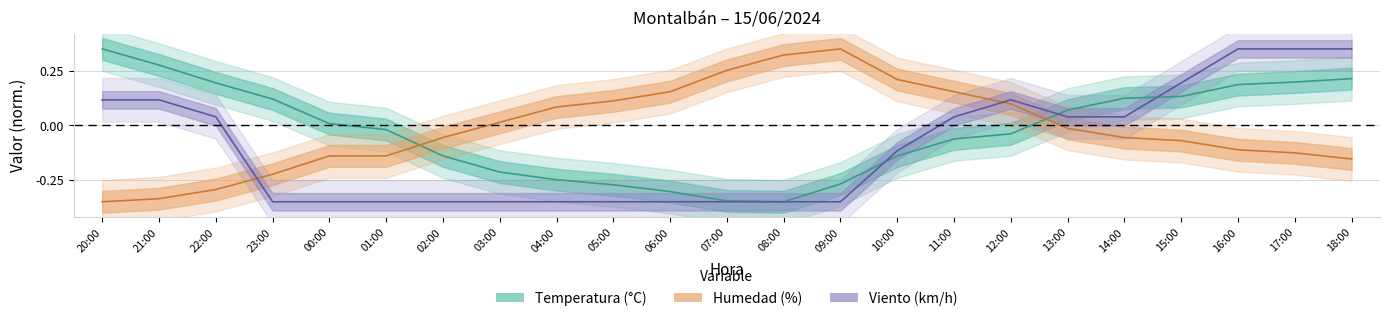

Reading left to right, extract all data points from this chart.

Temperatura: 0.3	0.3	0.2	0.1	0.0	-0.0	-0.1	-0.2	-0.2	-0.3	-0.3	-0.3	-0.3	-0.3	-0.1	-0.1	-0.0	0.1	0.1	0.1	0.2	0.2	0.2
Humedad: -0.3	-0.3	-0.3	-0.2	-0.1	-0.1	-0.1	0.0	0.1	0.1	0.2	0.3	0.3	0.3	0.2	0.2	0.1	-0.0	-0.1	-0.1	-0.1	-0.1	-0.2
Viento: 0.1	0.1	0.0	-0.3	-0.3	-0.3	-0.3	-0.3	-0.3	-0.3	-0.3	-0.3	-0.3	-0.3	-0.1	0.0	0.1	0.0	0.0	0.2	0.3	0.3	0.3